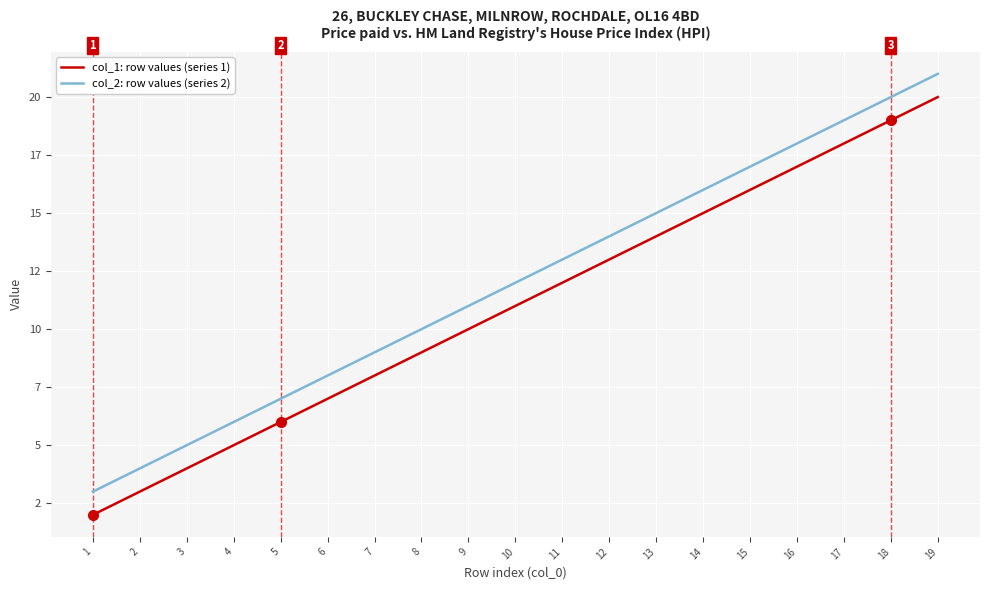

What is the approximate value of col_2: row values (series 2) at 6?

8